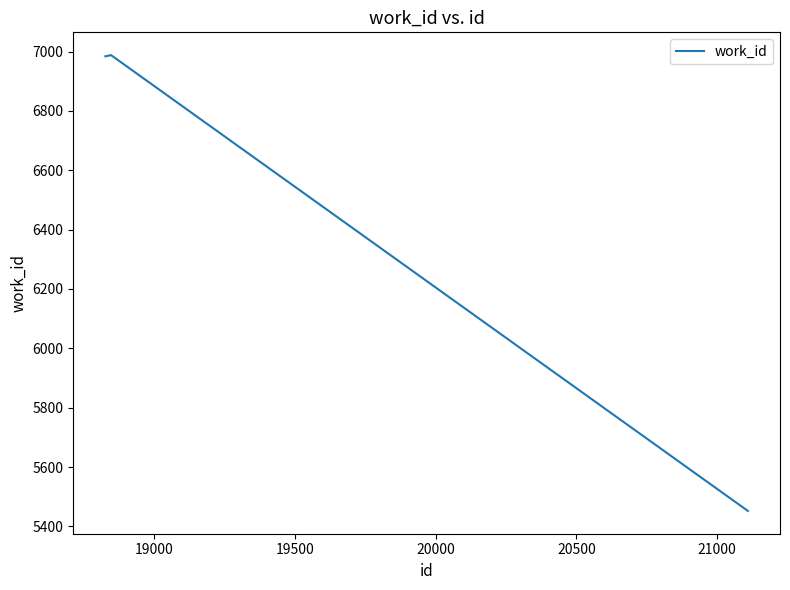

What is the difference between the maximum and minimum values?

1536